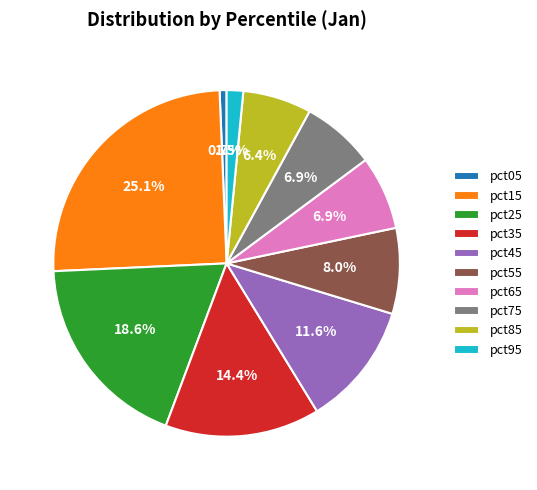

Which slice is the largest?

pct15